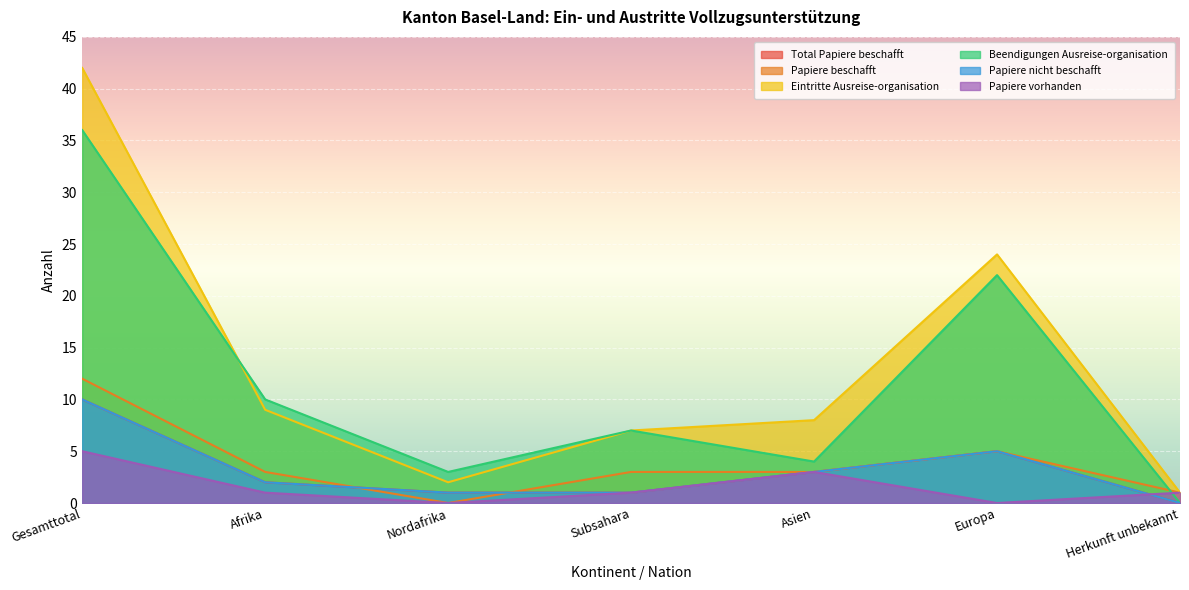

Is it true that Papiere nicht beschafft equals 15 at Gesamttotal?

False